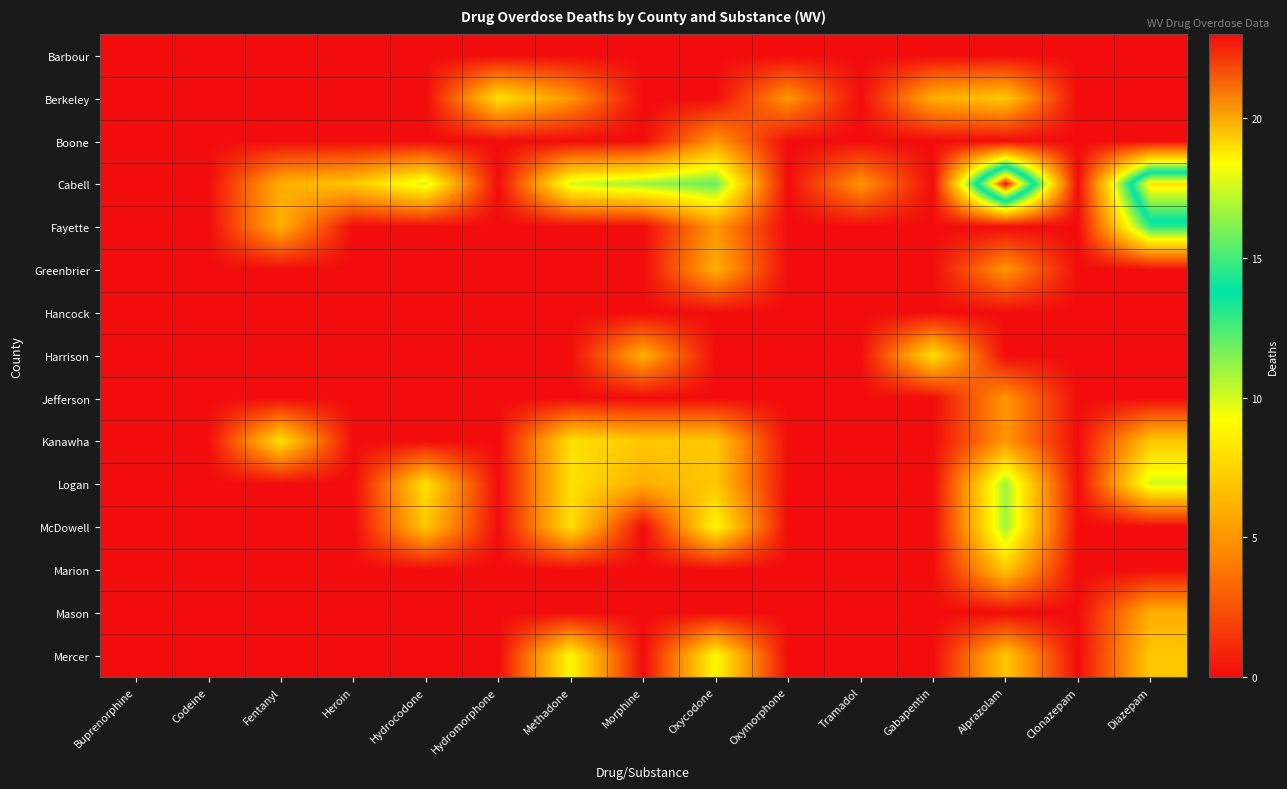

At Heroin, list the series in order from largest to smallest.

Cabell, Barbour, Berkeley, Boone, Fayette, Greenbrier, Hancock, Harrison, Jefferson, Kanawha, Logan, McDowell, Marion, Mason, Mercer